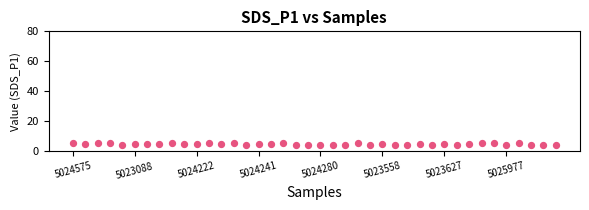

What is the range of Y values (max minus min)?

1.8